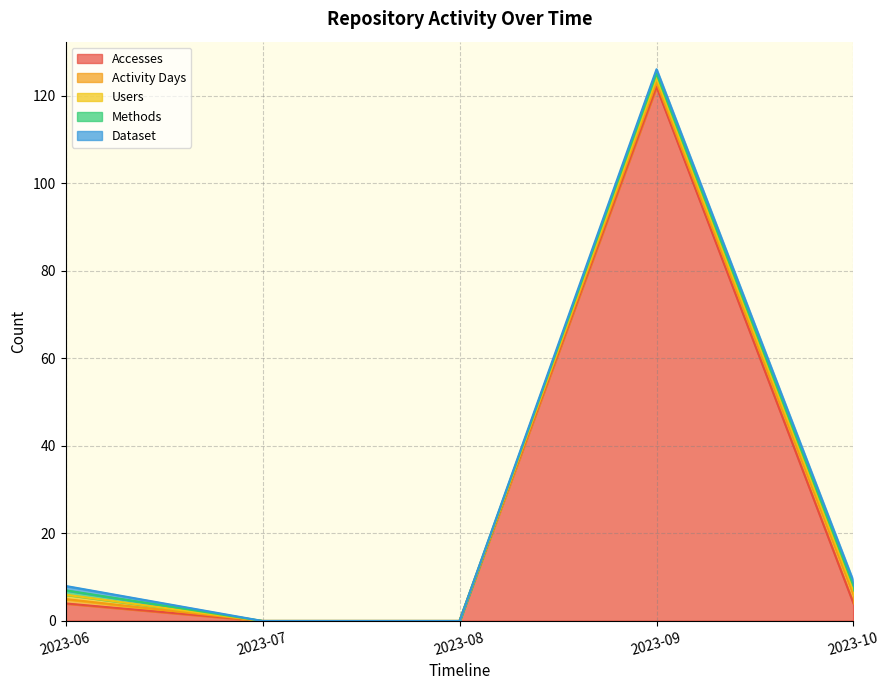

What is the average value of the Activity Days series?

1